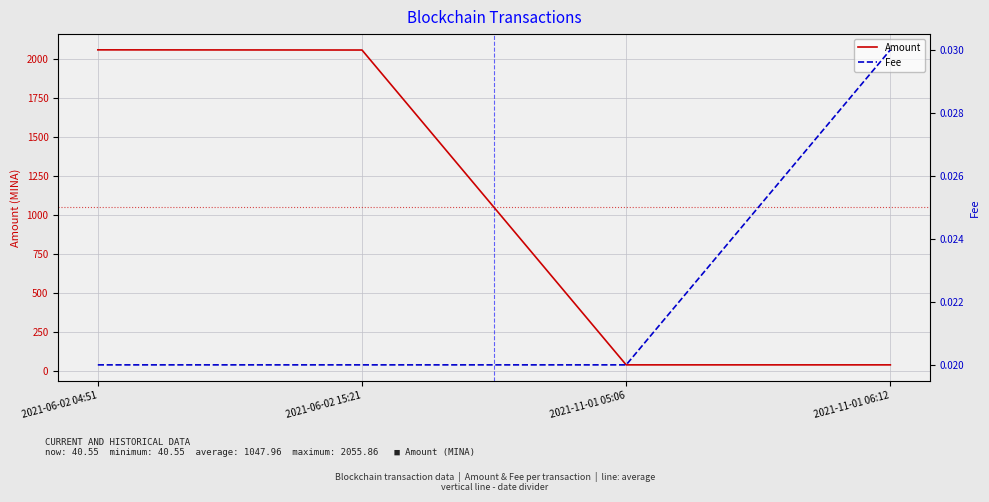

Reading right to left, what are all the values shown in this chart?

Amount: 40.5	40.6	2054.8	2055.9
Fee: 0.0	0.0	0.0	0.0